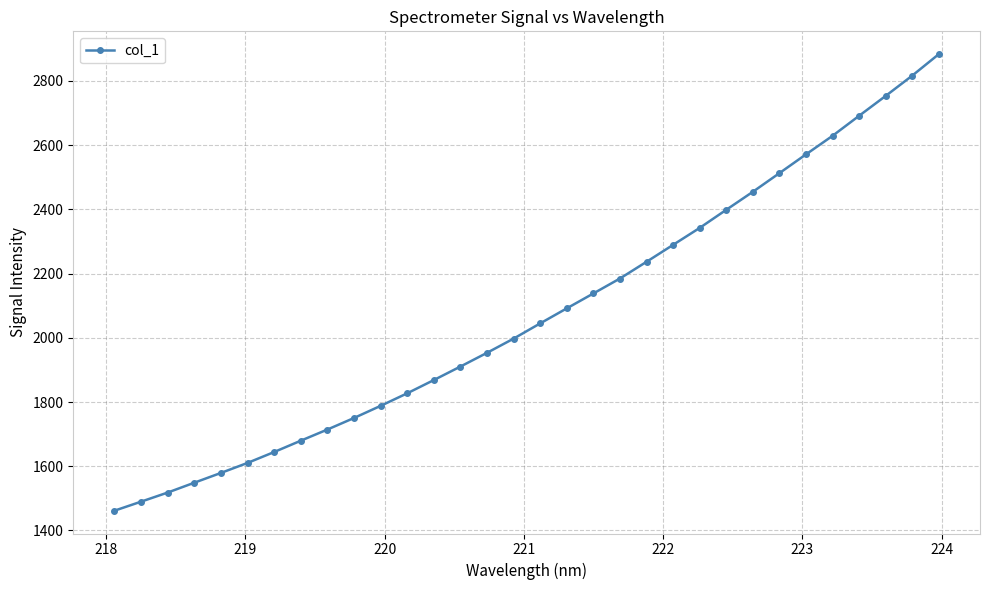

What is the minimum value shown in the chart?

1461.6